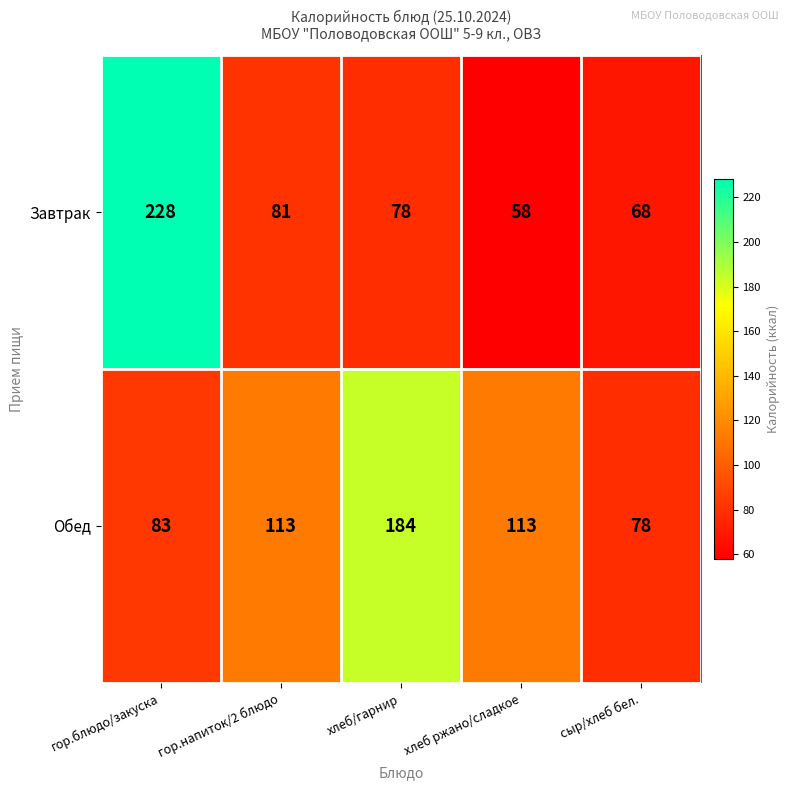

Rank the series by their maximum value, from lowest to highest.

Обед, Завтрак